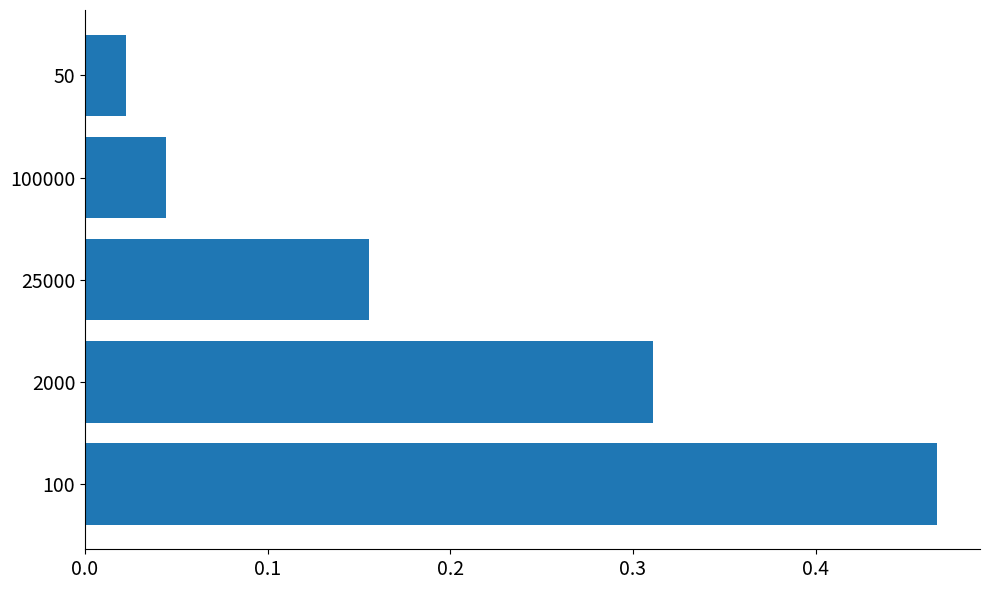

What is the sum of all values?

1.0